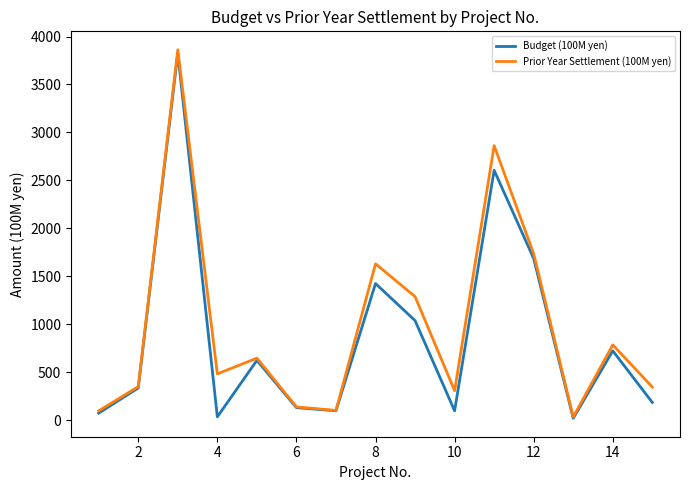

Which series has the largest total across all categories?

Prior Year Settlement (100M yen)